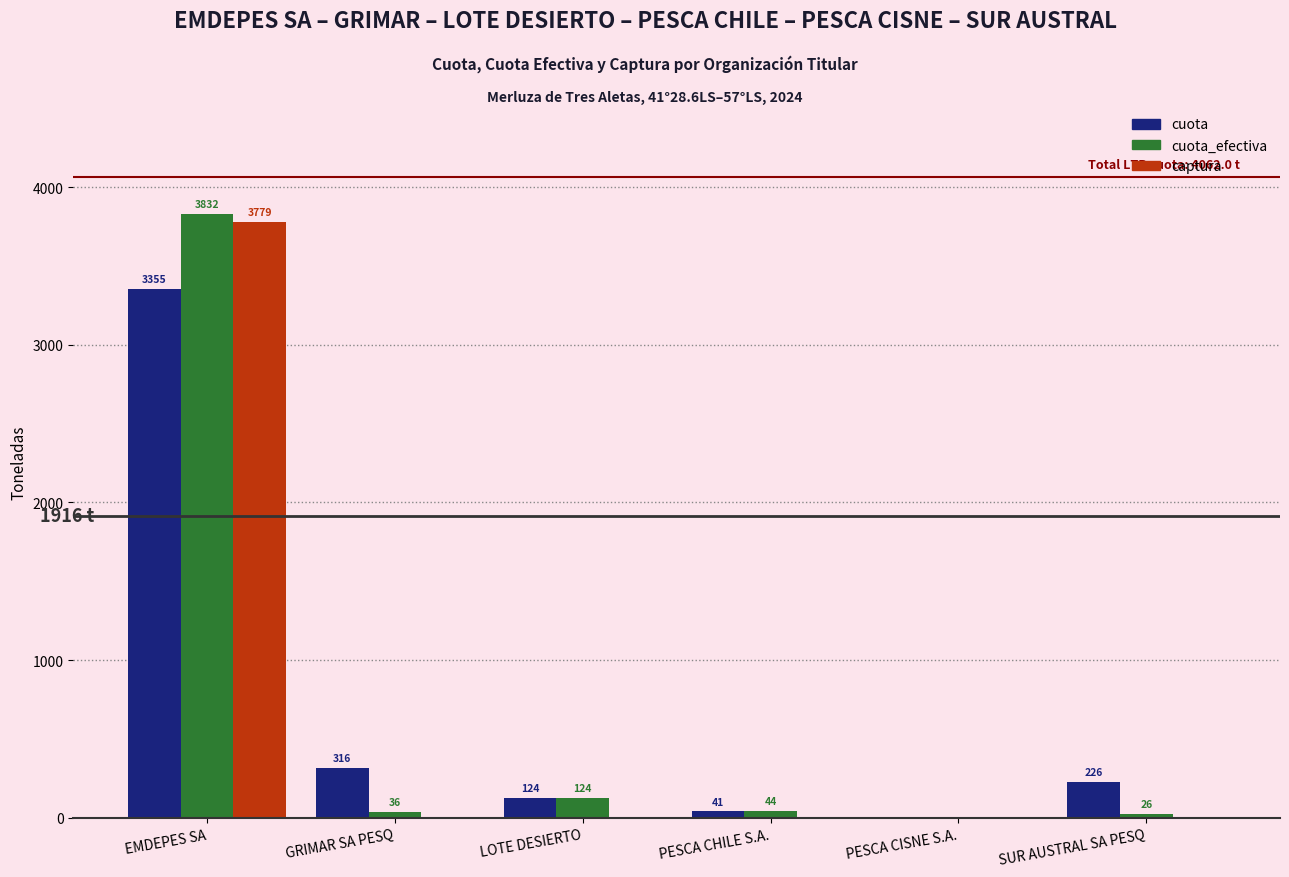

What is the highest value of the cuota_efectiva series?

3831.9